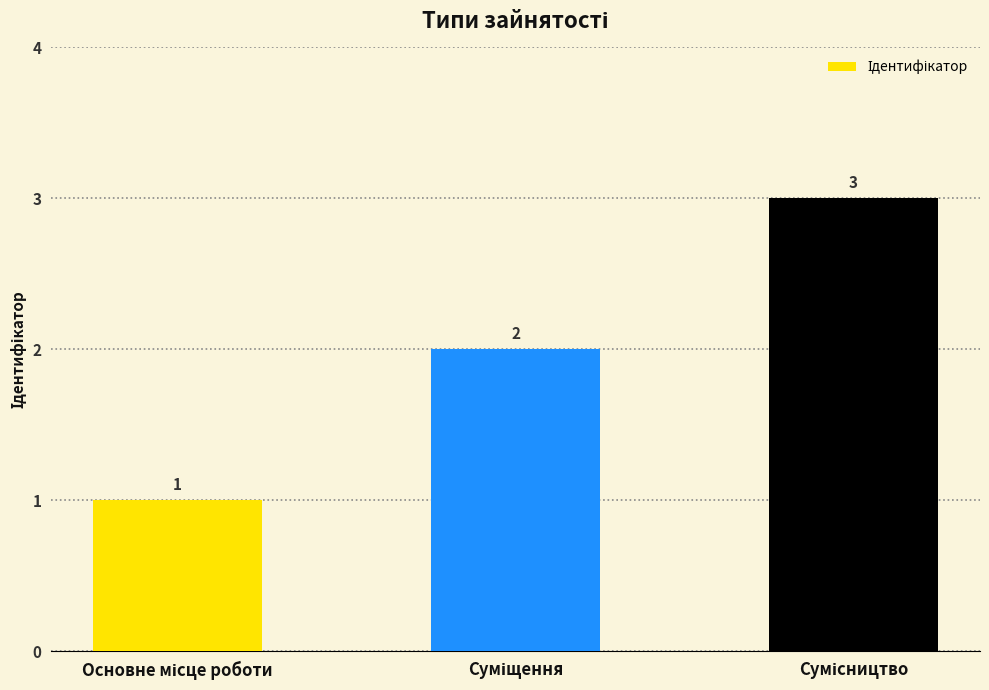

What is the value of the 2nd bar from the left?

2